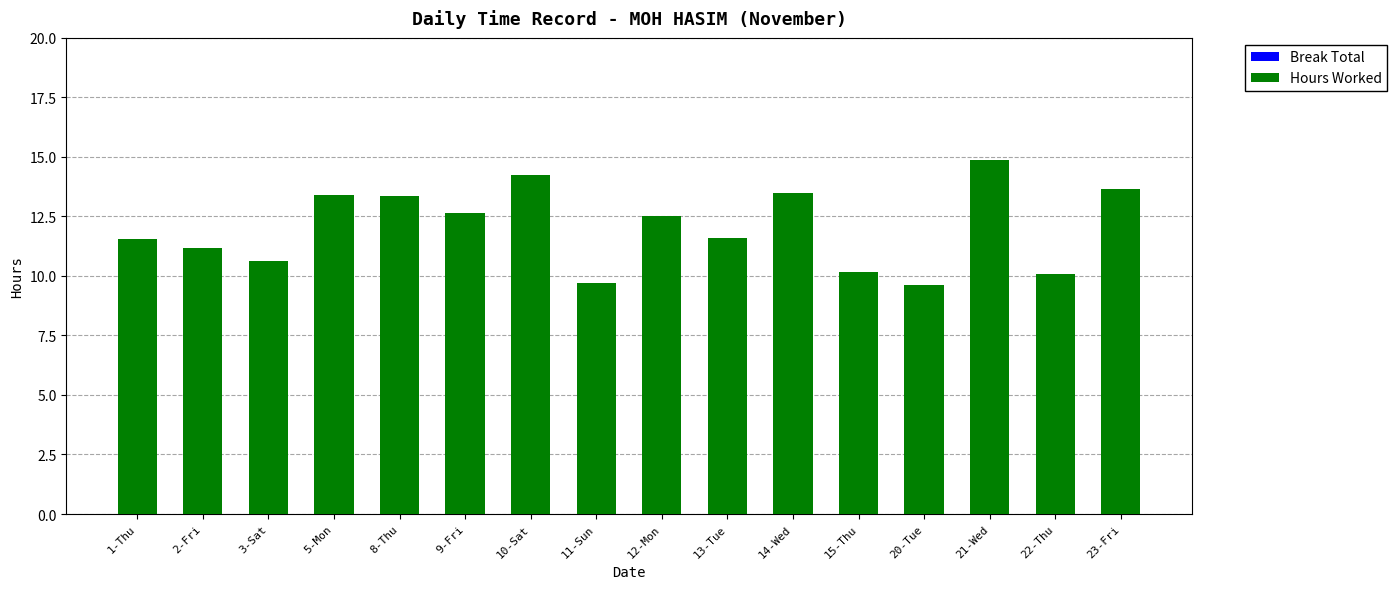

What is the label of the 13th bar from the right?

5-Mon